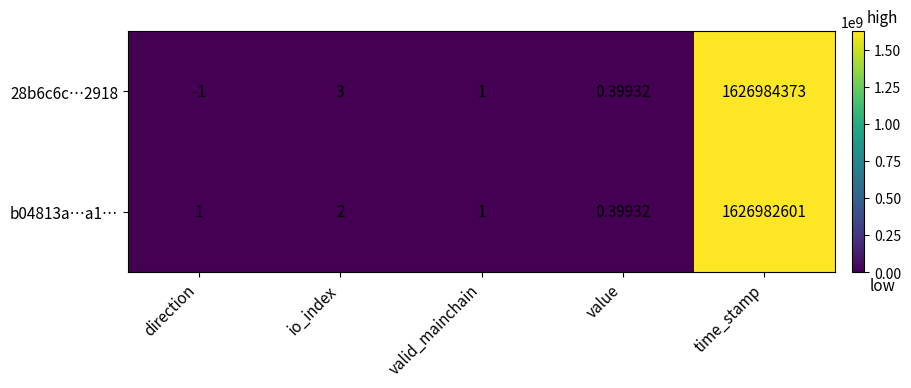

At which category is the sum across all series the highest?

time_stamp